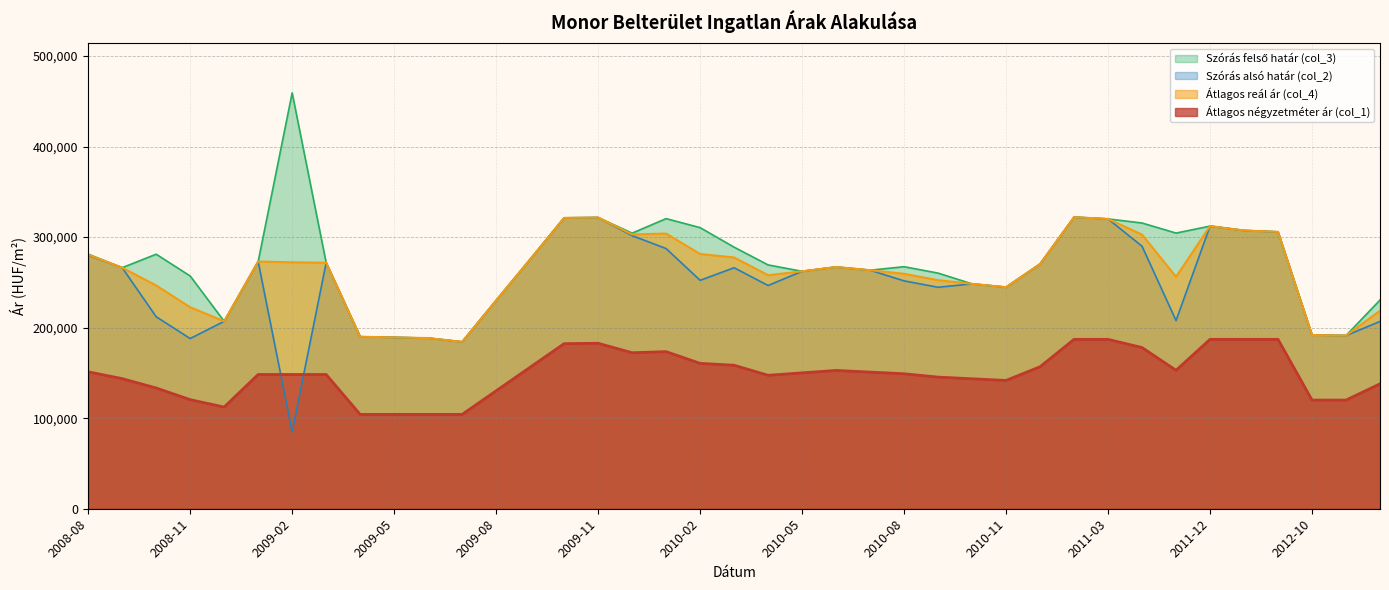

True or false: Szórás alsó határ (col_2) and Átlagos reál ár (col_4) cross at least once.

False